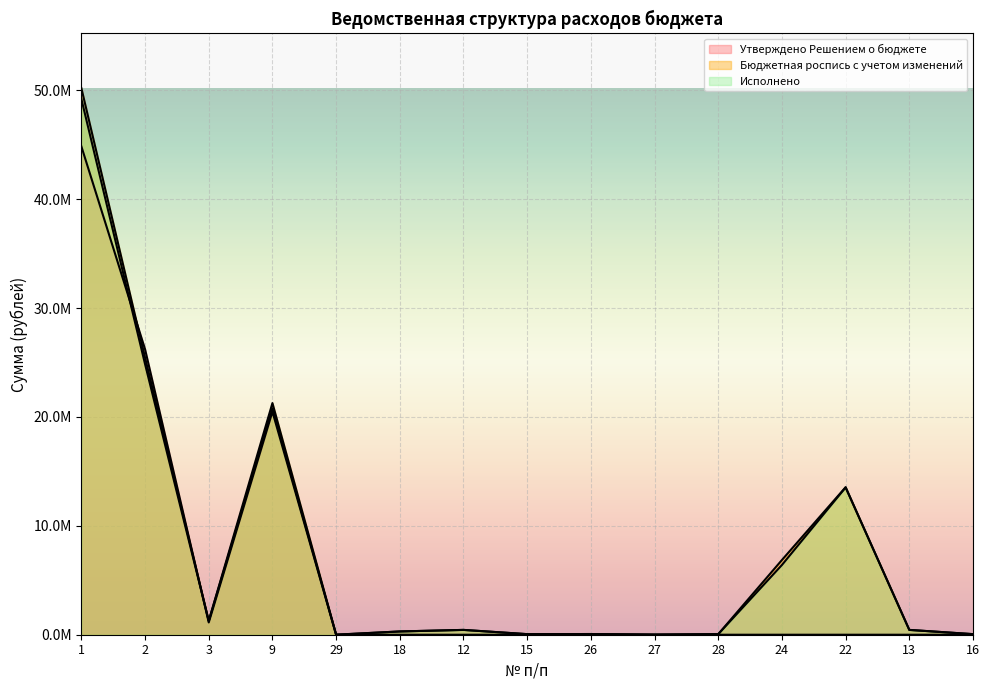

How many interior local peaks does the Бюджетная роспись с учетом изменений series have?

4